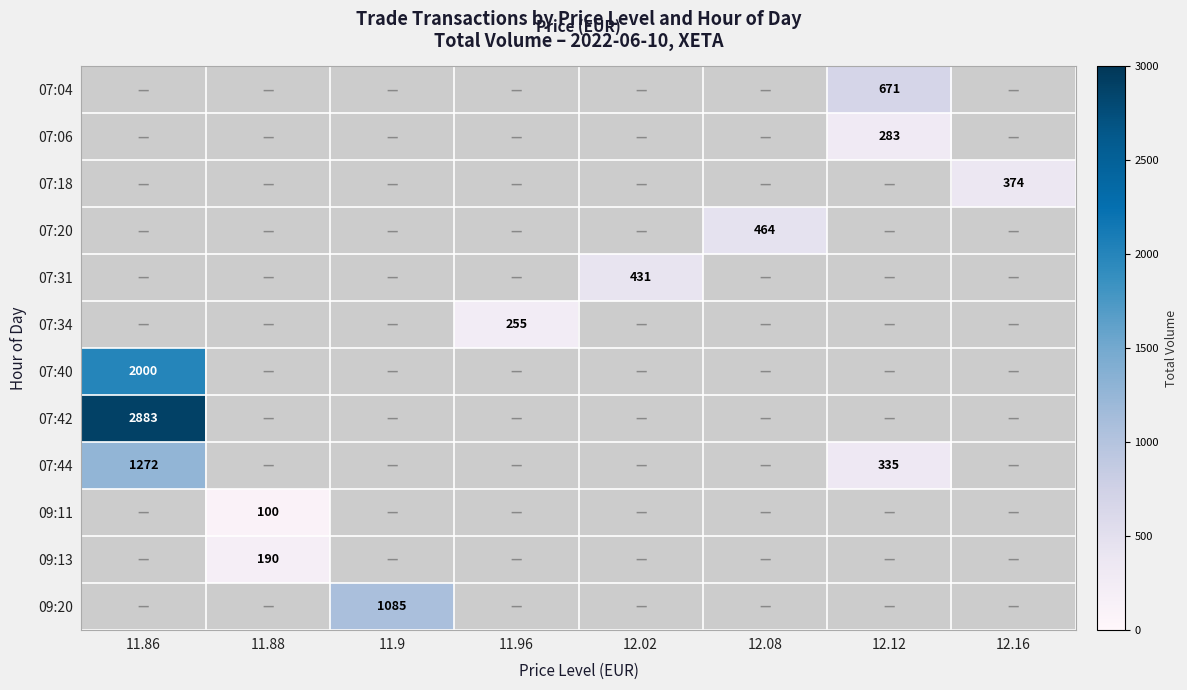

True or false: 07:18 has a value of 125 at 12.16.

False